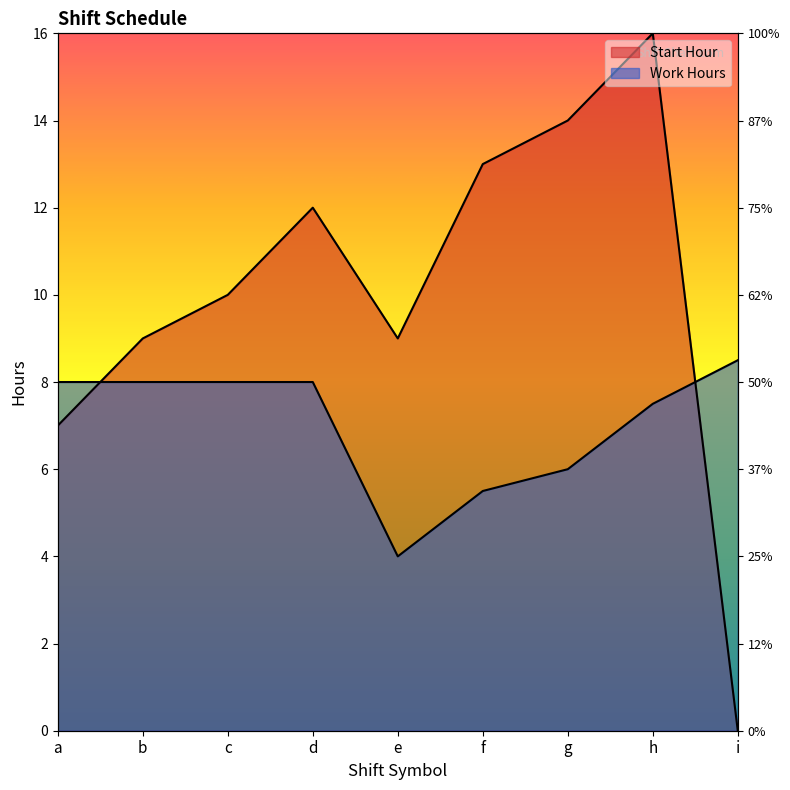

Reading left to right, what are all the values shown in this chart?

Start Hour: a=7.0	b=9.0	c=10.0	d=12.0	e=9.0	f=13.0	g=14.0	h=16.0	i=0.0
Work Hours: a=8.0	b=8.0	c=8.0	d=8.0	e=4.0	f=5.5	g=6.0	h=7.5	i=8.5